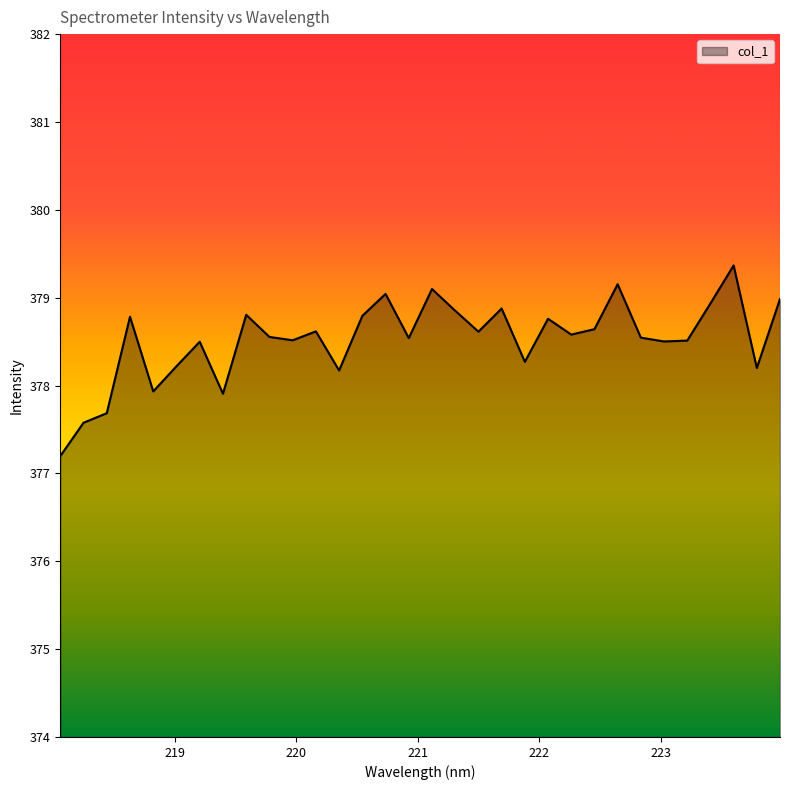

What is the minimum value shown in the chart?

377.2